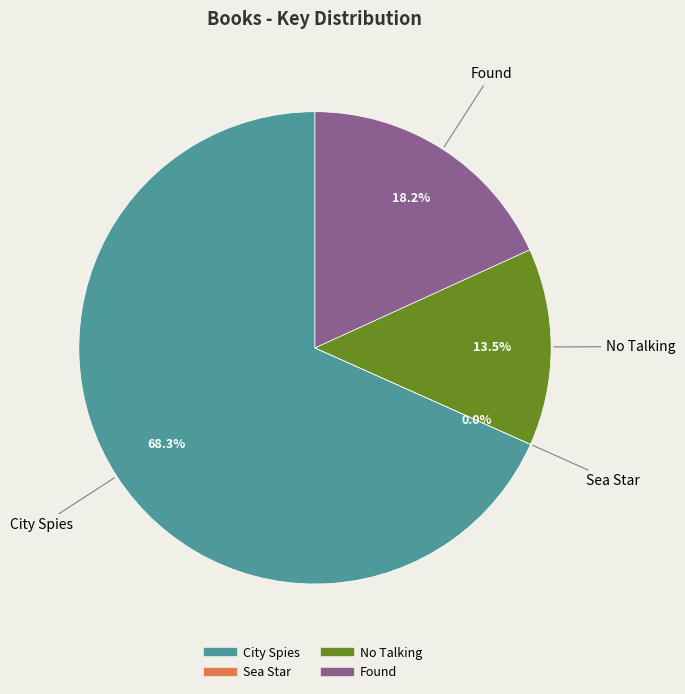

What is the majority slice?

City Spies